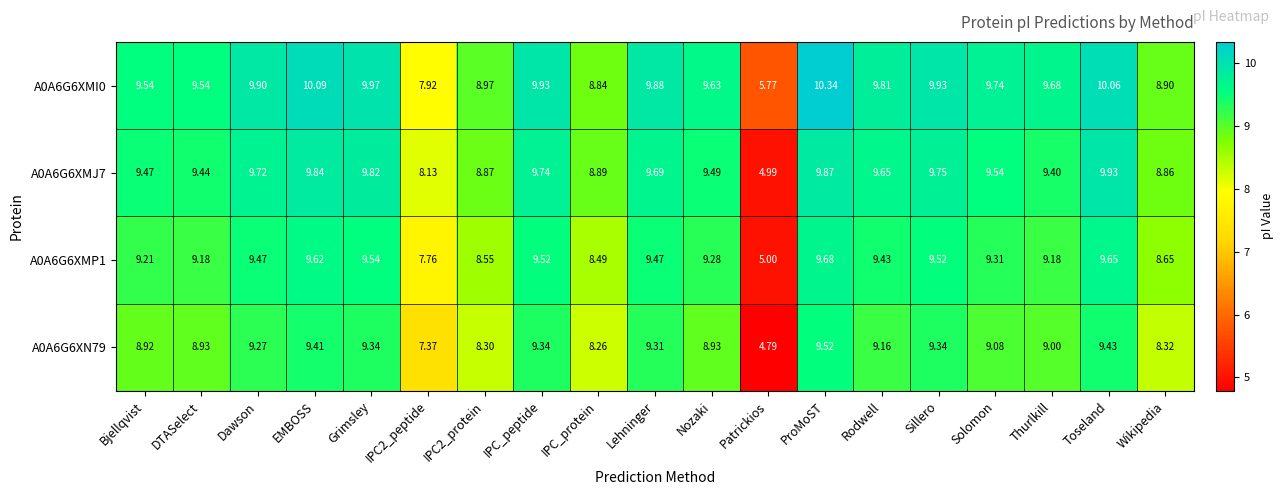

At which label does A0A6G6XMJ7 first exceed 9?

Bjellqvist